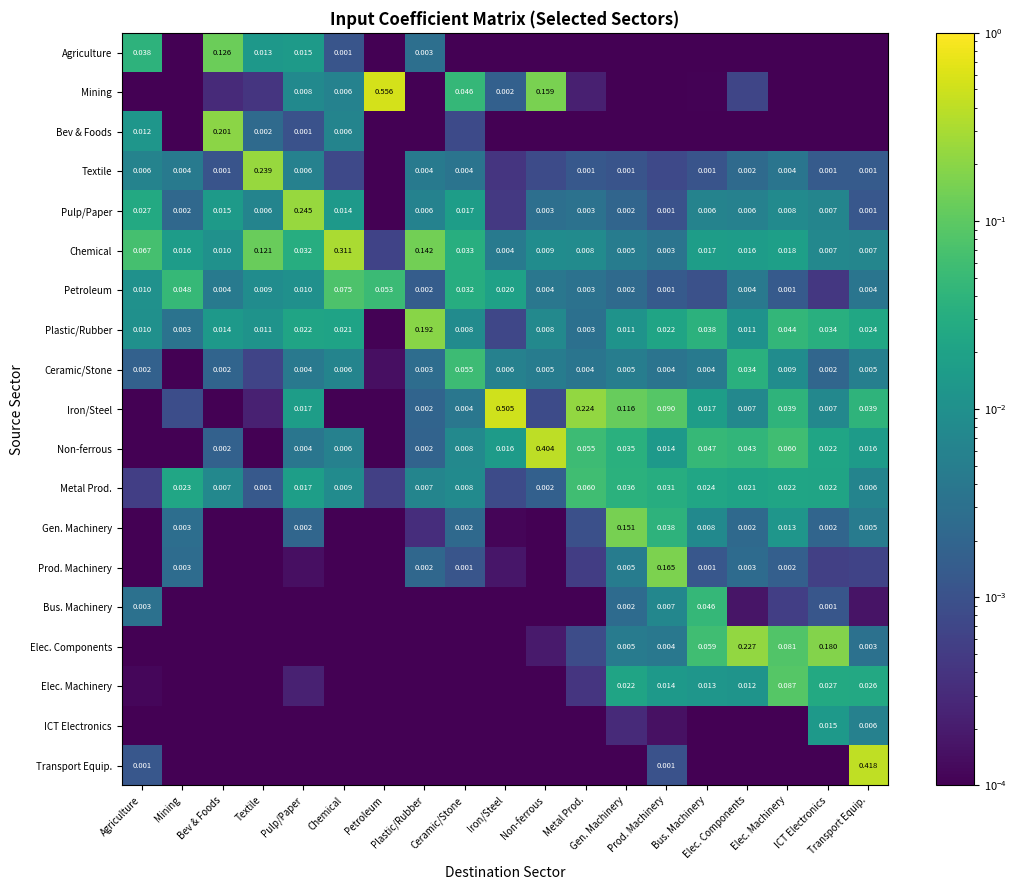

At Ceramic/Stone, list the series in order from largest to smallest.

Ceramic/Stone, Mining, Chemical, Petroleum, Pulp/Paper, Plastic/Rubber, Metal Prod., Non-ferrous, Iron/Steel, Textile, Gen. Machinery, Prod. Machinery, Bev & Foods, Agriculture, Elec. Machinery, ICT Electronics, Bus. Machinery, Elec. Components, Transport Equip.